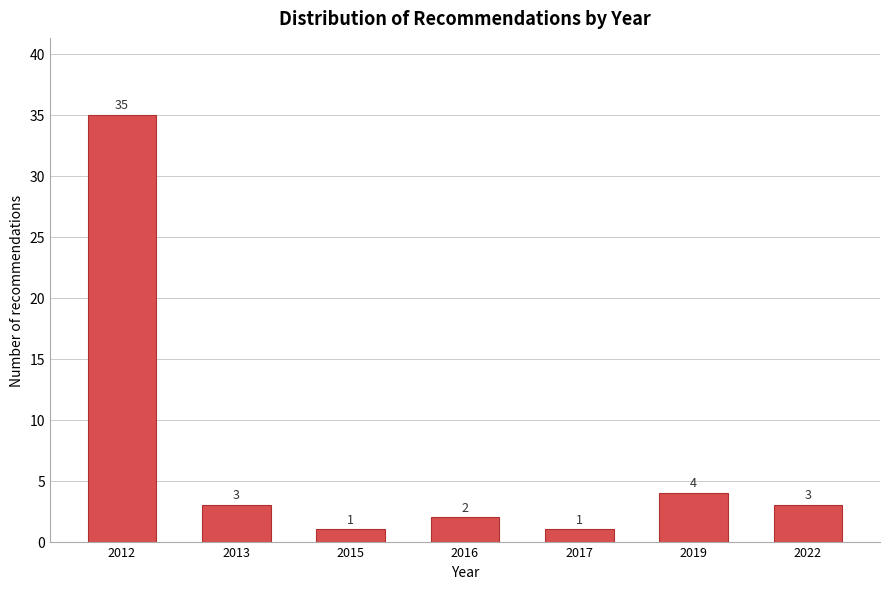

Reading left to right, what are all the values shown in this chart?

35	3	1	2	1	4	3